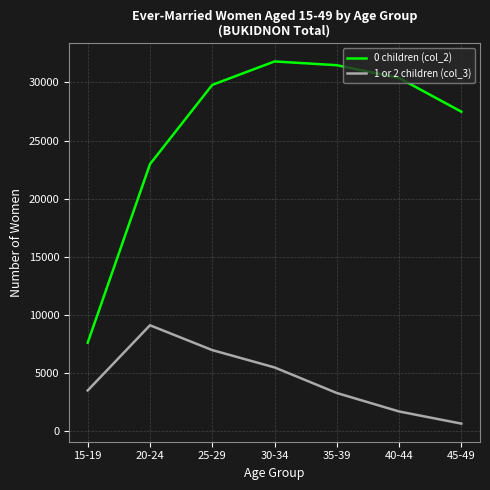

List the series in order of their peak value, highest first.

0 children (col_2), 1 or 2 children (col_3)